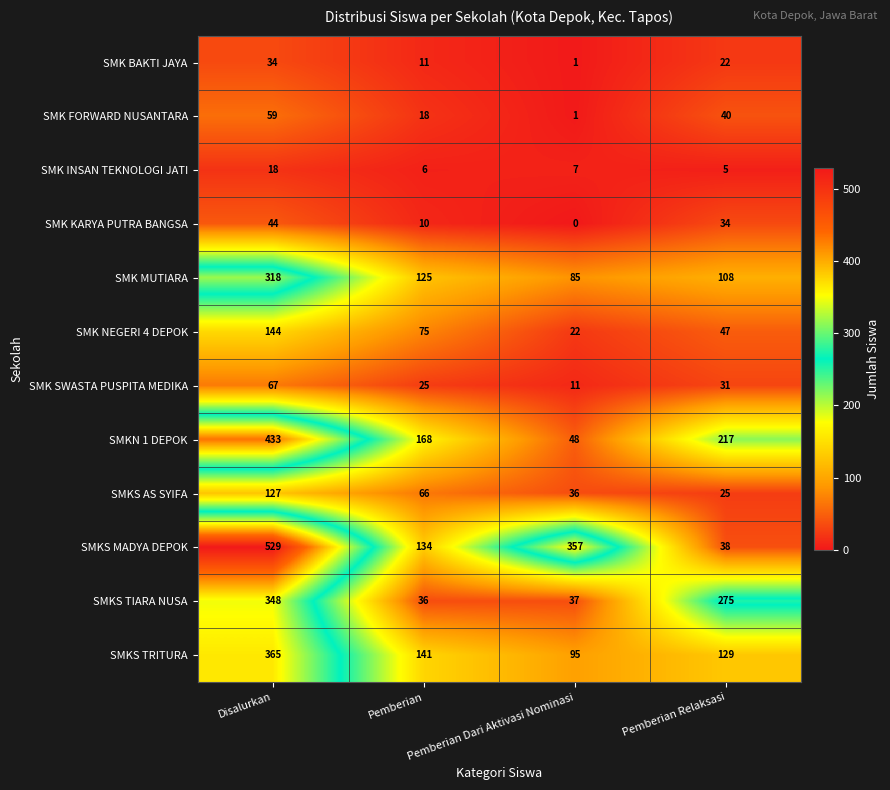

Which label corresponds to the largest value in the chart?

Disalurkan